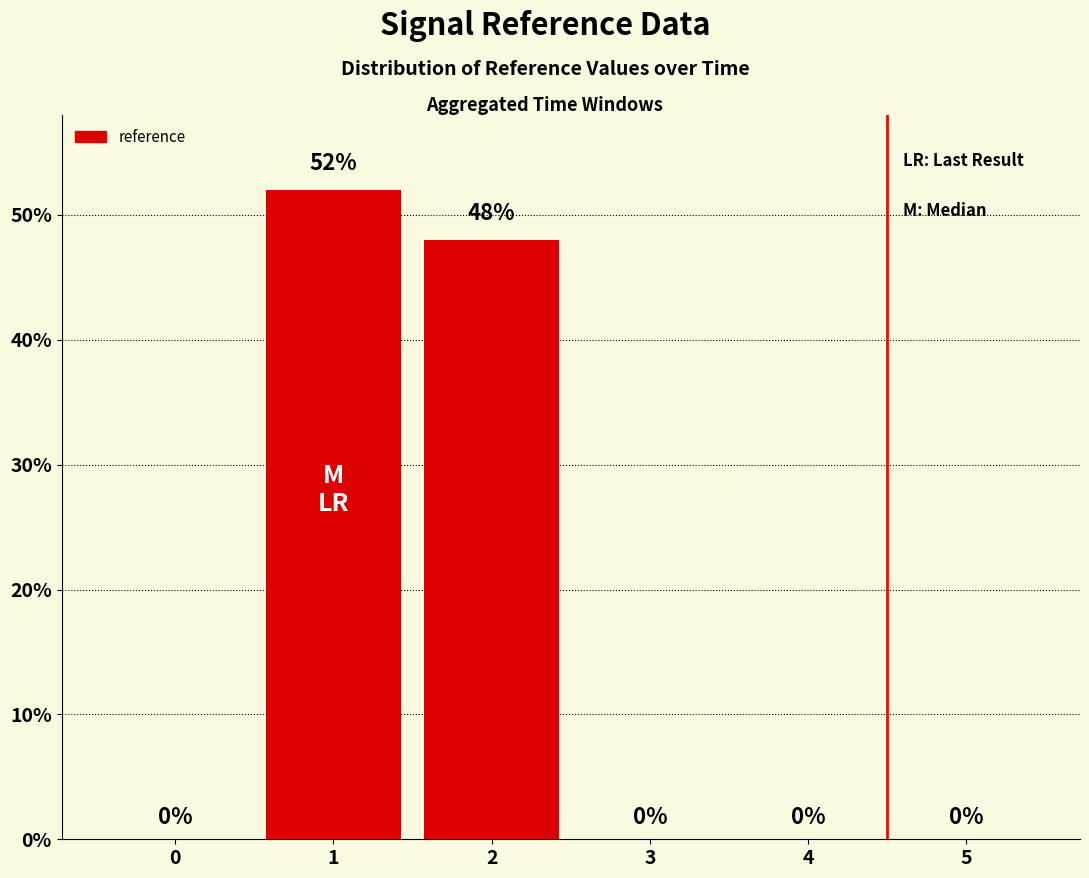

What is the average value?

17